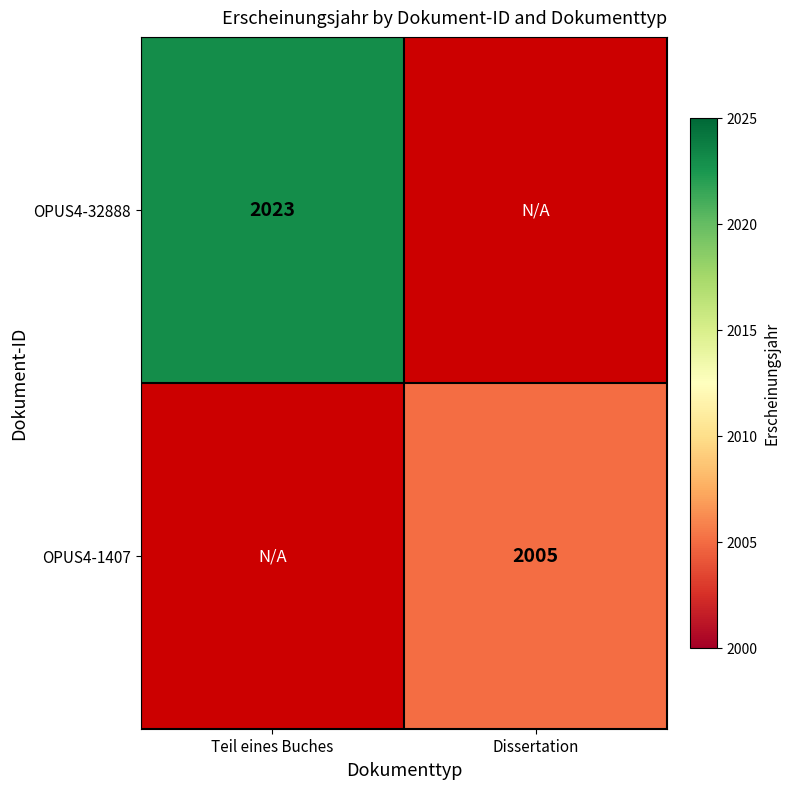

True or false: OPUS4-32888 has a value of 2023 at Teil eines Buches.

True